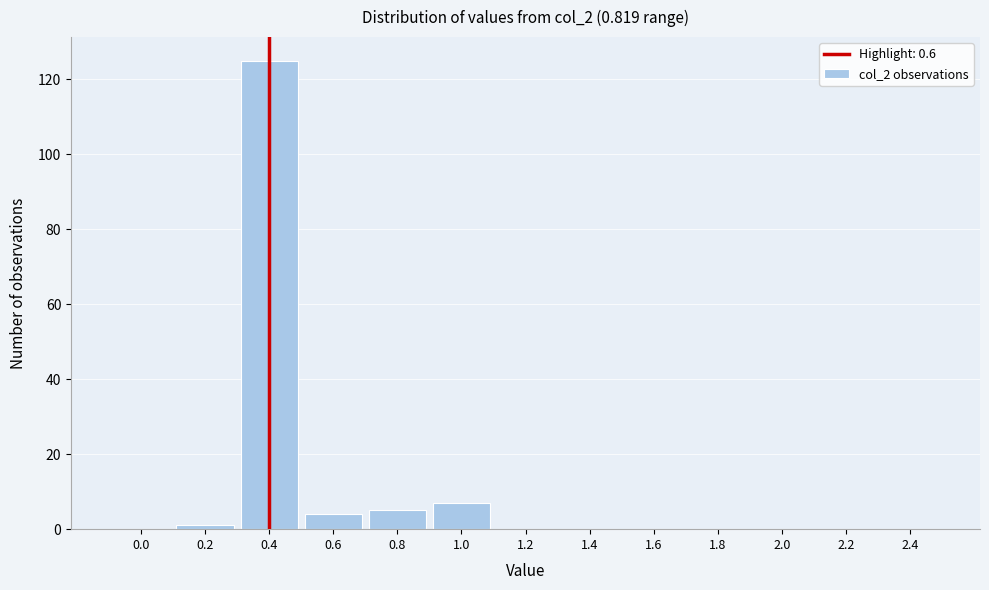

Reading left to right, what are all the values shown in this chart?

0.0=0	0.2=1	0.4=125	0.6=4	0.8=5	1.0=7	1.2=0	1.4=0	1.6=0	1.8=0	2.0=0	2.2=0	2.4=0